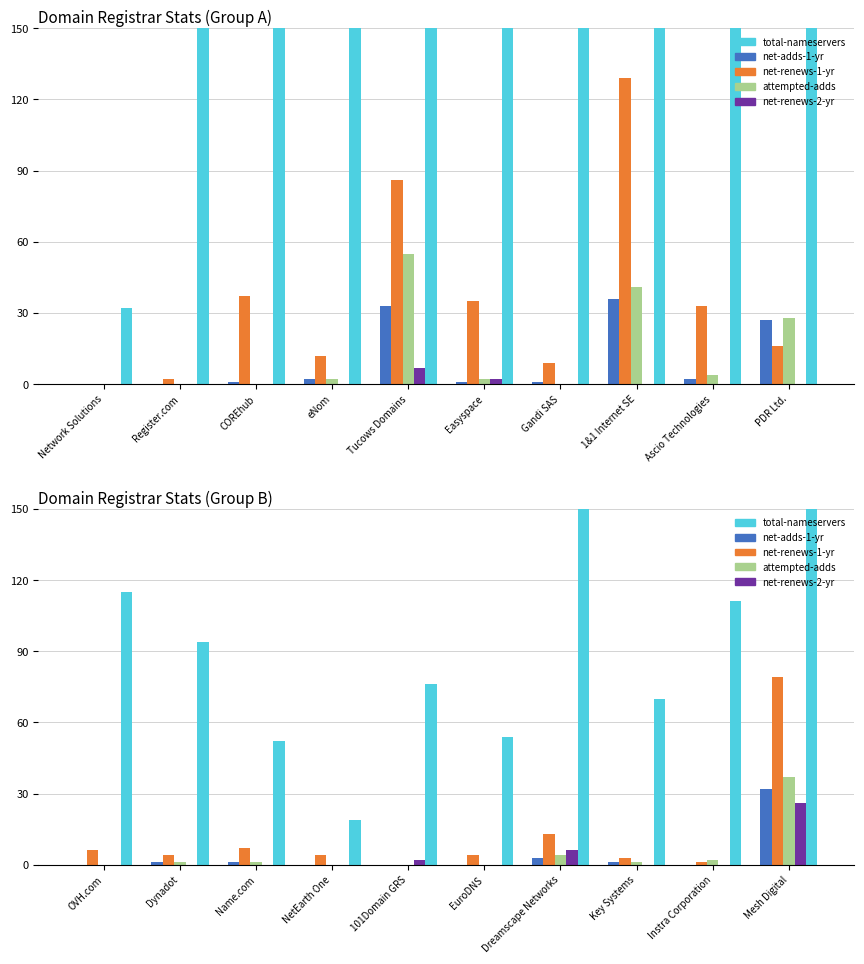

How many values in the attempted-adds series exceed 1?

3